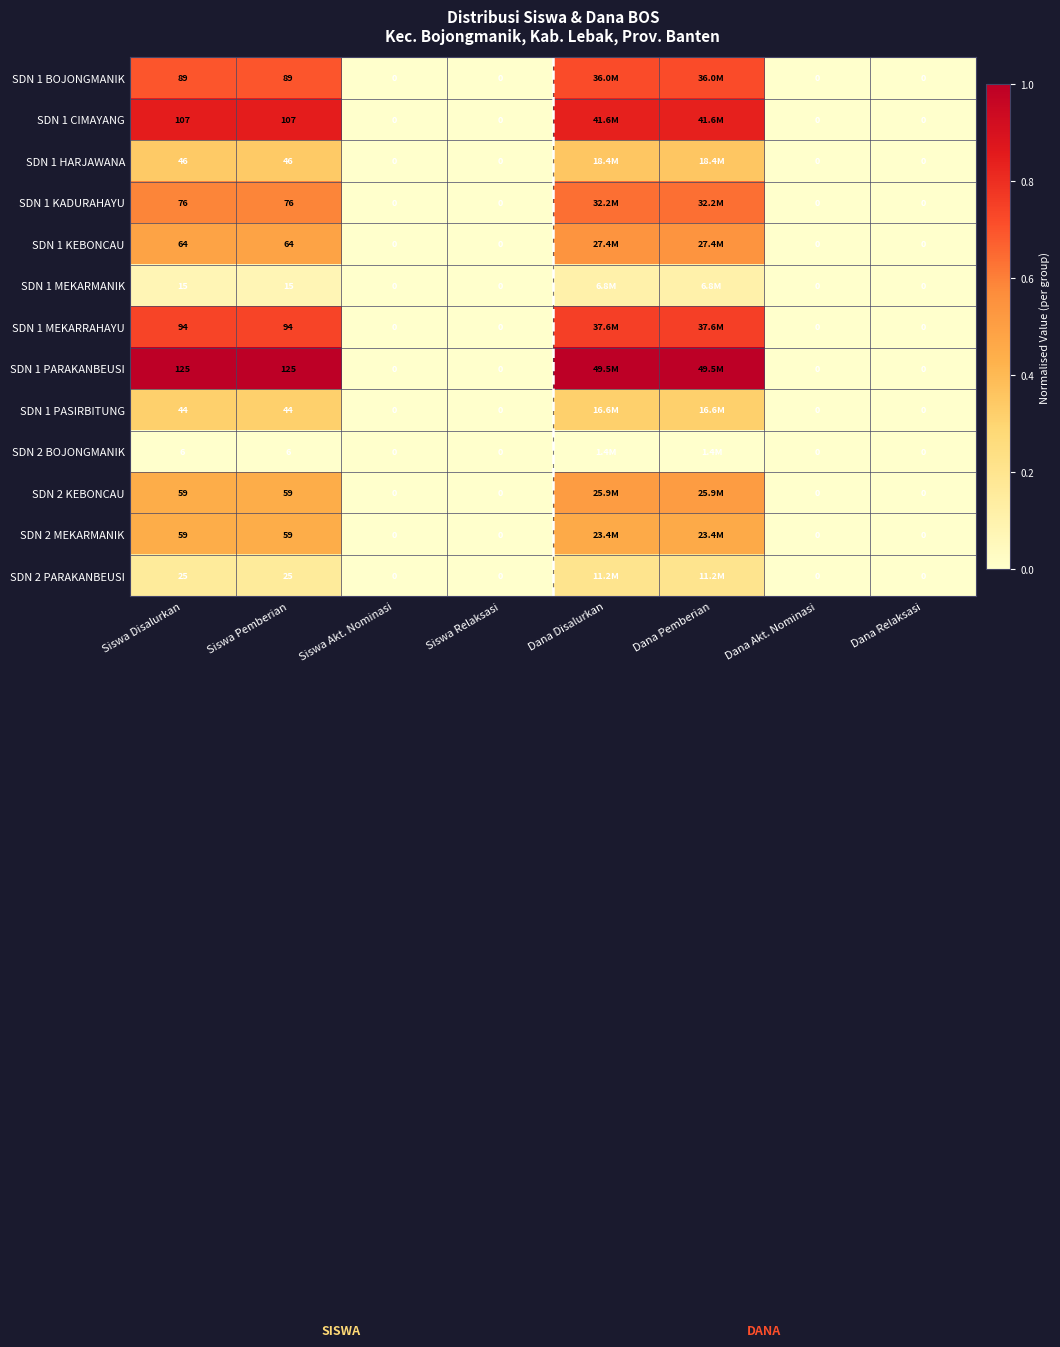

Is the value of SDN 1 MEKARRAHAYU at Dana Akt. Nominasi greater than the value of SDN 1 KEBONCAU at Siswa Disalurkan?

No